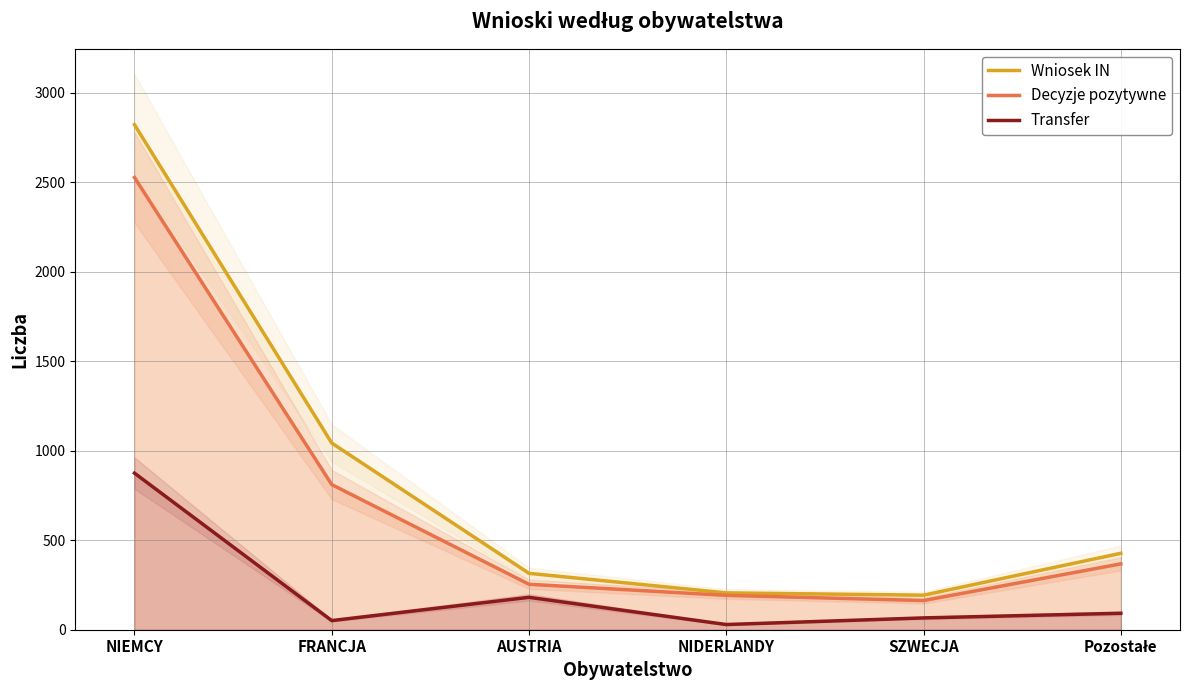

In Wniosek IN, how many points are lower than both neighbors (excluding endpoints)?

1